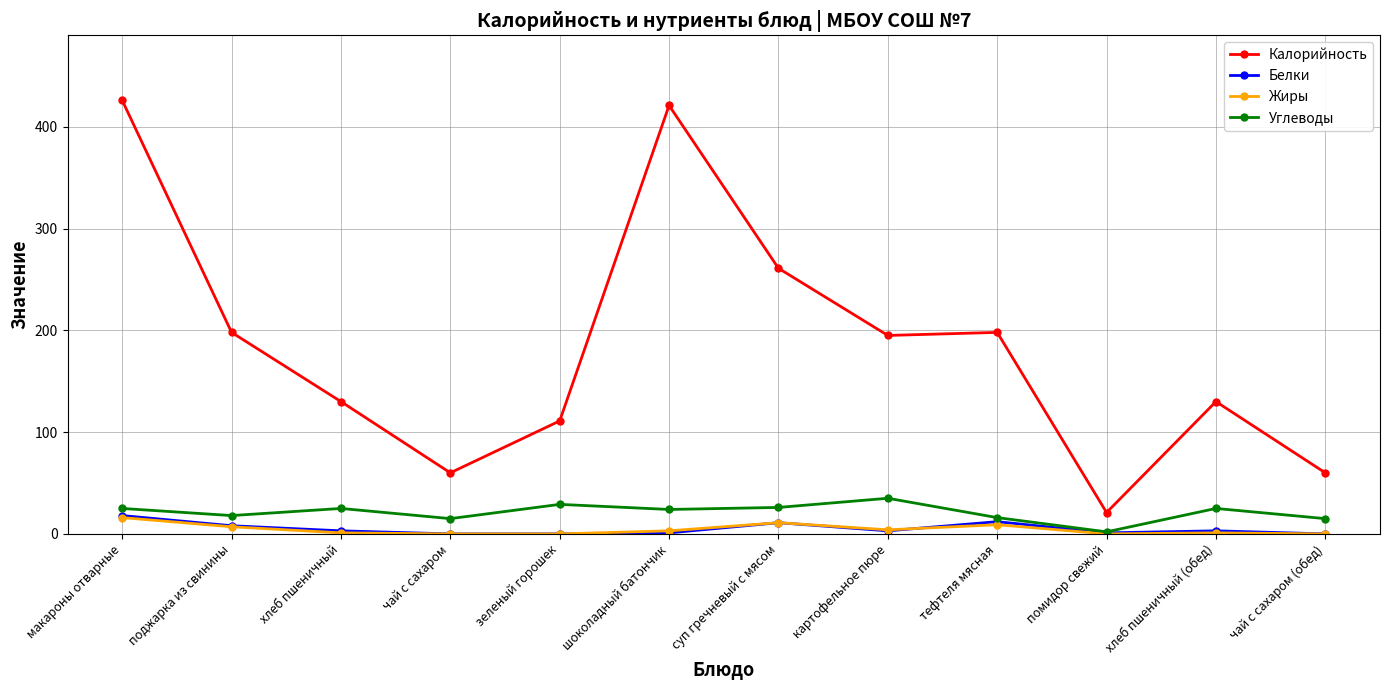

What is the approximate value of Калорийность at хлеб пшеничный, to the nearest 10?

130